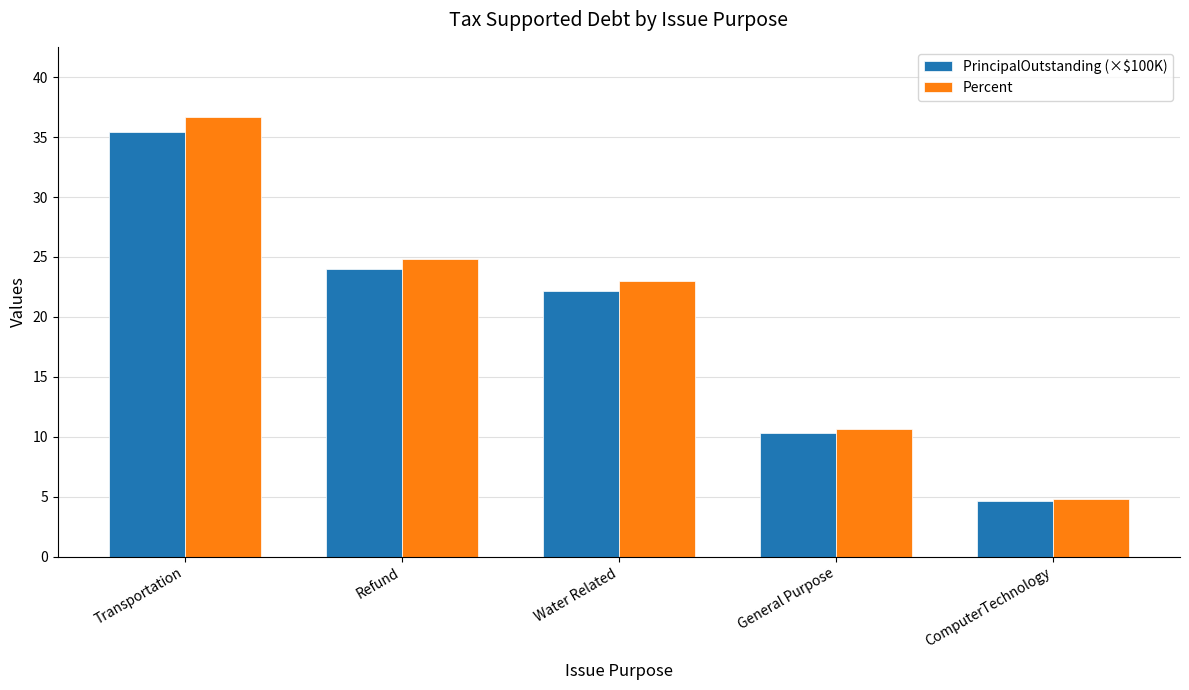

Rank the categories by PrincipalOutstanding (×$100K) value from lowest to highest.

ComputerTechnology, General Purpose, Water Related, Refund, Transportation